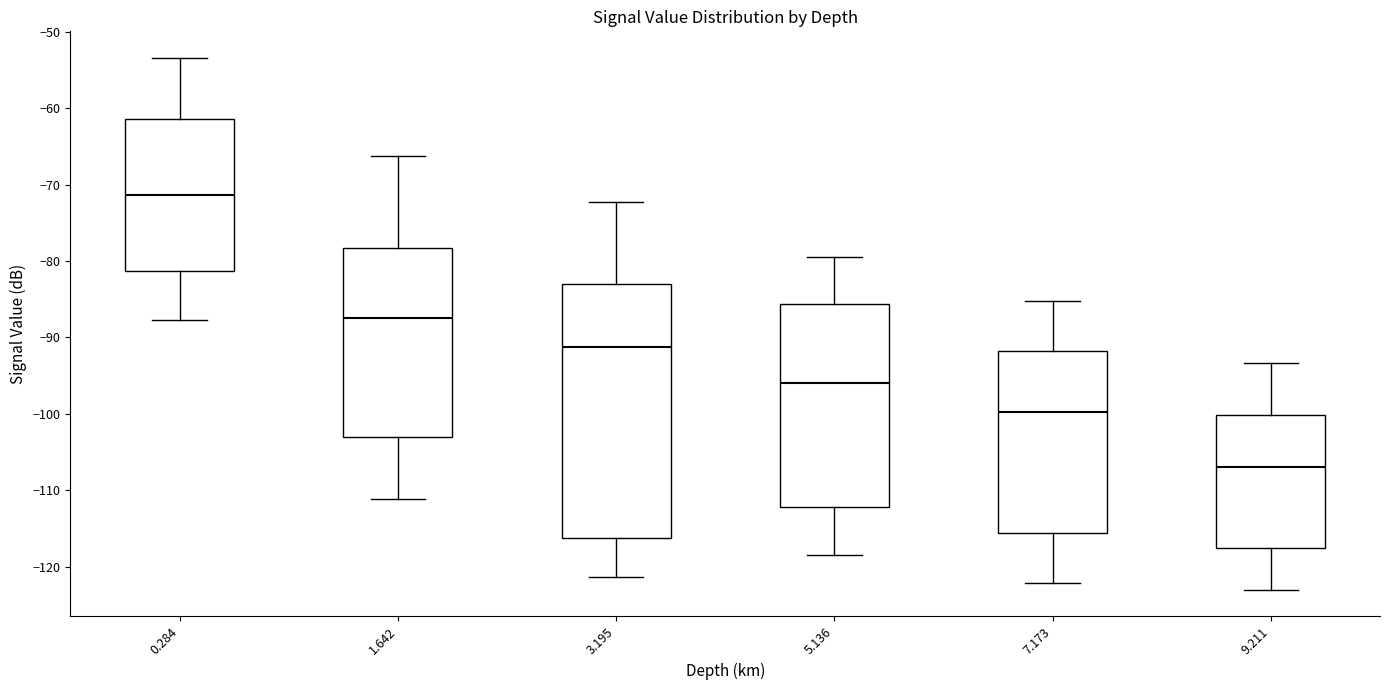

Where does the lower whisker of the box at x = 1.642 end on the y-axis? The values are not printed on the chart, so give them approximately, as read against the axis.

-111